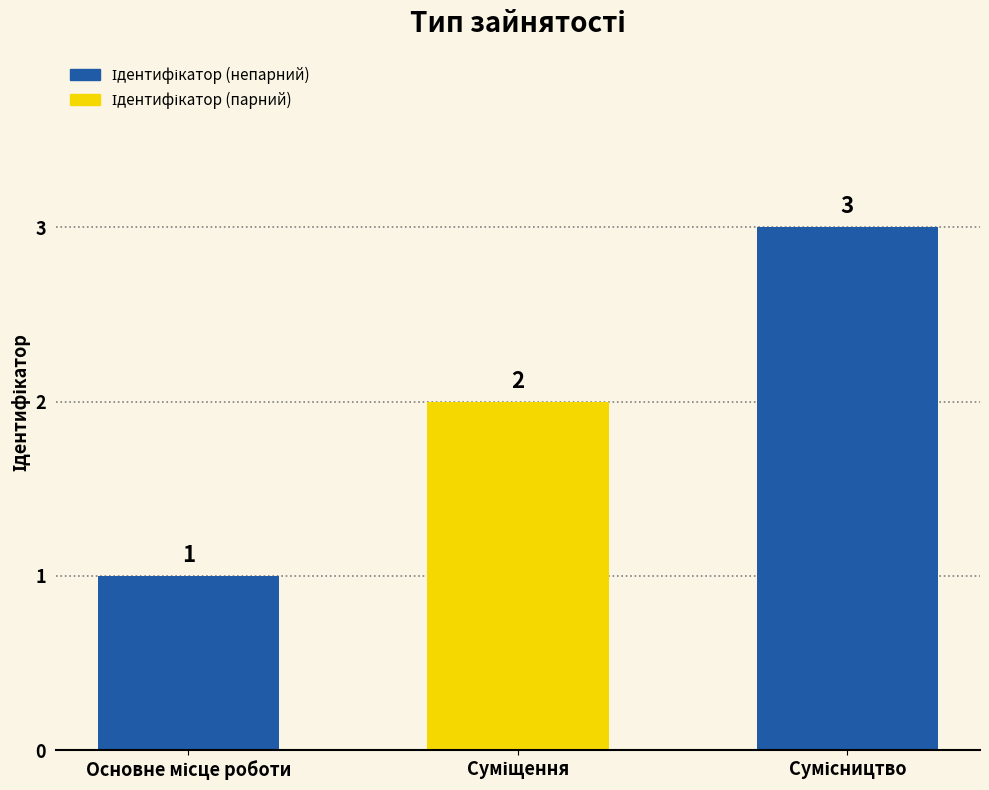

What is the value of the 1st bar from the left?

1